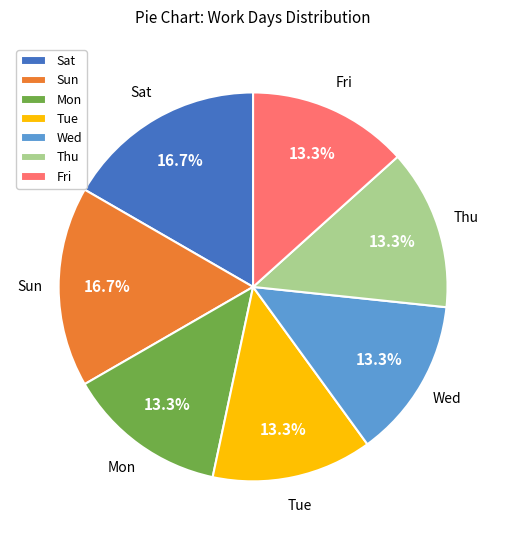

How much of the chart is everything except Tue?

86.7%